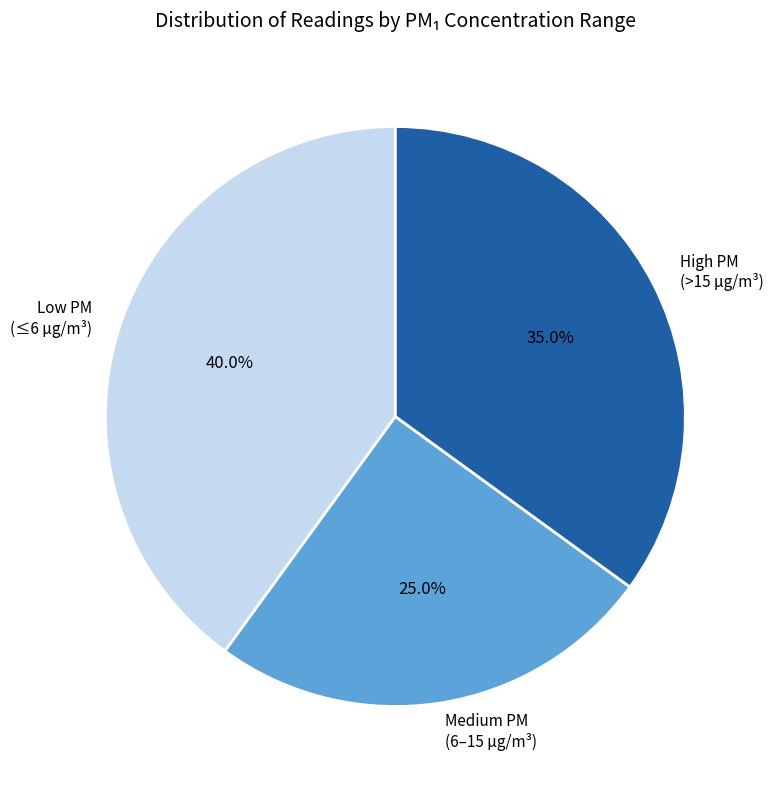

Rank the categories by value from lowest to highest.

Medium PM (6–15 µg/m³), High PM (>15 µg/m³), Low PM (≤6 µg/m³)